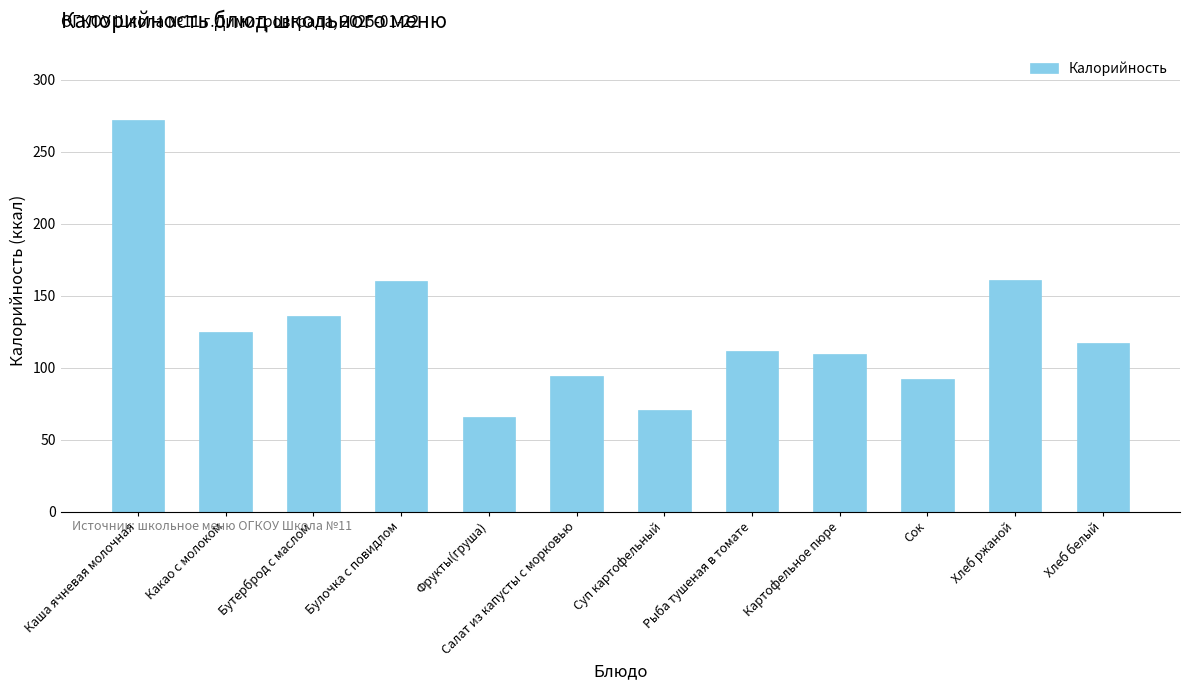

Where is the data nearest to the value 169?

Хлеб ржаной